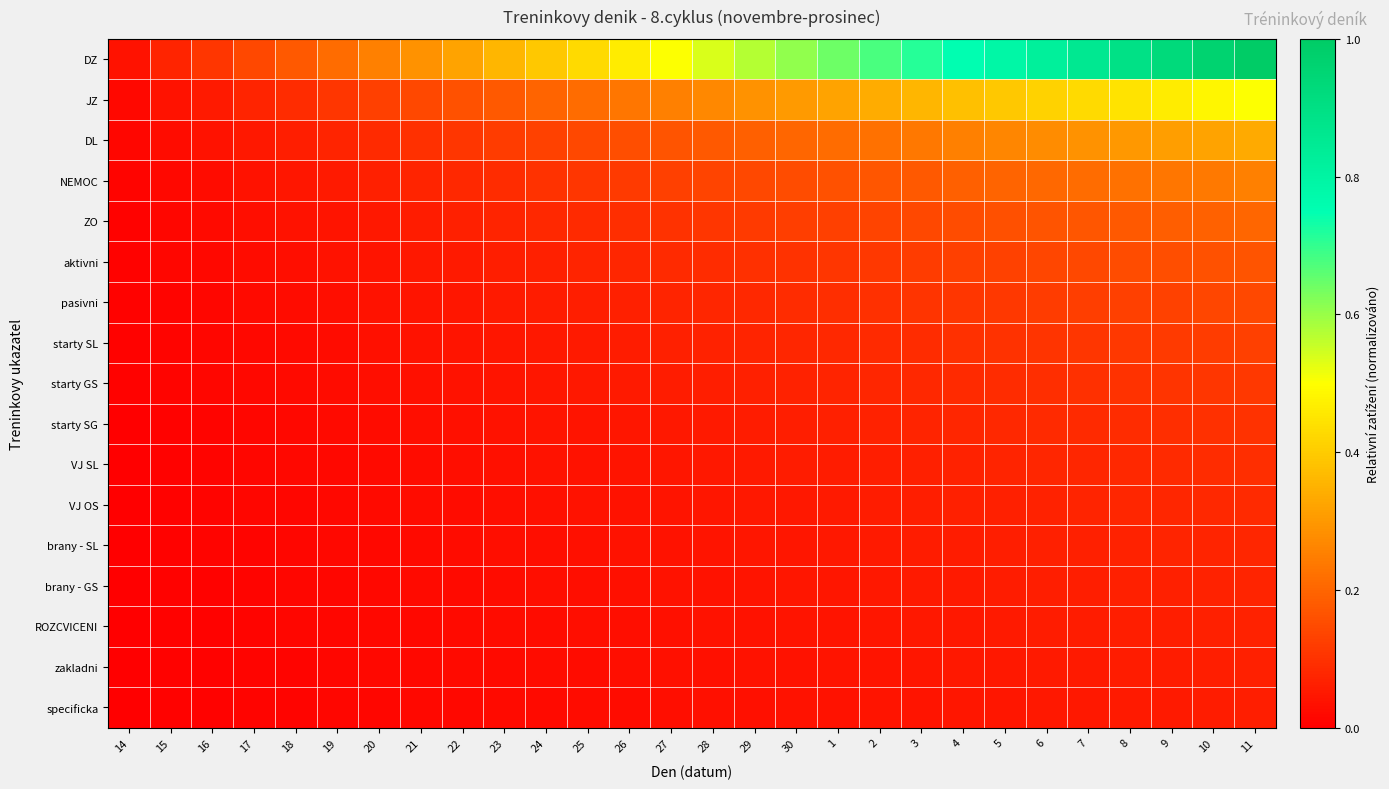

Reading left to right, extract all data points from this chart.

DZ: 14=0.0	15=0.1	16=0.1	17=0.1	18=0.2	19=0.2	20=0.2	21=0.3	22=0.3	23=0.4	24=0.4	25=0.4	26=0.5	27=0.5	28=0.5	29=0.6	30=0.6	1=0.6	2=0.7	3=0.7	4=0.8	5=0.8	6=0.8	7=0.9	8=0.9	9=0.9	10=1.0	11=1.0
JZ: 14=0.0	15=0.0	16=0.1	17=0.1	18=0.1	19=0.1	20=0.1	21=0.1	22=0.2	23=0.2	24=0.2	25=0.2	26=0.2	27=0.2	28=0.3	29=0.3	30=0.3	1=0.3	2=0.3	3=0.4	4=0.4	5=0.4	6=0.4	7=0.4	8=0.4	9=0.5	10=0.5	11=0.5
DL: 14=0.0	15=0.0	16=0.0	17=0.0	18=0.1	19=0.1	20=0.1	21=0.1	22=0.1	23=0.1	24=0.1	25=0.1	26=0.2	27=0.2	28=0.2	29=0.2	30=0.2	1=0.2	2=0.2	3=0.2	4=0.2	5=0.3	6=0.3	7=0.3	8=0.3	9=0.3	10=0.3	11=0.3
NEMOC: 14=0.0	15=0.0	16=0.0	17=0.0	18=0.0	19=0.1	20=0.1	21=0.1	22=0.1	23=0.1	24=0.1	25=0.1	26=0.1	27=0.1	28=0.1	29=0.1	30=0.2	1=0.2	2=0.2	3=0.2	4=0.2	5=0.2	6=0.2	7=0.2	8=0.2	9=0.2	10=0.2	11=0.2
ZO: 14=0.0	15=0.0	16=0.0	17=0.0	18=0.0	19=0.0	20=0.0	21=0.1	22=0.1	23=0.1	24=0.1	25=0.1	26=0.1	27=0.1	28=0.1	29=0.1	30=0.1	1=0.1	2=0.1	3=0.1	4=0.1	5=0.2	6=0.2	7=0.2	8=0.2	9=0.2	10=0.2	11=0.2
aktivni: 14=0.0	15=0.0	16=0.0	17=0.0	18=0.0	19=0.0	20=0.0	21=0.0	22=0.1	23=0.1	24=0.1	25=0.1	26=0.1	27=0.1	28=0.1	29=0.1	30=0.1	1=0.1	2=0.1	3=0.1	4=0.1	5=0.1	6=0.1	7=0.1	8=0.1	9=0.2	10=0.2	11=0.2
pasivni: 14=0.0	15=0.0	16=0.0	17=0.0	18=0.0	19=0.0	20=0.0	21=0.0	22=0.0	23=0.1	24=0.1	25=0.1	26=0.1	27=0.1	28=0.1	29=0.1	30=0.1	1=0.1	2=0.1	3=0.1	4=0.1	5=0.1	6=0.1	7=0.1	8=0.1	9=0.1	10=0.1	11=0.1
starty SL: 14=0.0	15=0.0	16=0.0	17=0.0	18=0.0	19=0.0	20=0.0	21=0.0	22=0.0	23=0.0	24=0.0	25=0.1	26=0.1	27=0.1	28=0.1	29=0.1	30=0.1	1=0.1	2=0.1	3=0.1	4=0.1	5=0.1	6=0.1	7=0.1	8=0.1	9=0.1	10=0.1	11=0.1
starty GS: 14=0.0	15=0.0	16=0.0	17=0.0	18=0.0	19=0.0	20=0.0	21=0.0	22=0.0	23=0.0	24=0.0	25=0.0	26=0.1	27=0.1	28=0.1	29=0.1	30=0.1	1=0.1	2=0.1	3=0.1	4=0.1	5=0.1	6=0.1	7=0.1	8=0.1	9=0.1	10=0.1	11=0.1
starty SG: 14=0.0	15=0.0	16=0.0	17=0.0	18=0.0	19=0.0	20=0.0	21=0.0	22=0.0	23=0.0	24=0.0	25=0.0	26=0.0	27=0.0	28=0.1	29=0.1	30=0.1	1=0.1	2=0.1	3=0.1	4=0.1	5=0.1	6=0.1	7=0.1	8=0.1	9=0.1	10=0.1	11=0.1
VJ SL: 14=0.0	15=0.0	16=0.0	17=0.0	18=0.0	19=0.0	20=0.0	21=0.0	22=0.0	23=0.0	24=0.0	25=0.0	26=0.0	27=0.0	28=0.0	29=0.1	30=0.1	1=0.1	2=0.1	3=0.1	4=0.1	5=0.1	6=0.1	7=0.1	8=0.1	9=0.1	10=0.1	11=0.1
VJ OS: 14=0.0	15=0.0	16=0.0	17=0.0	18=0.0	19=0.0	20=0.0	21=0.0	22=0.0	23=0.0	24=0.0	25=0.0	26=0.0	27=0.0	28=0.0	29=0.0	30=0.1	1=0.1	2=0.1	3=0.1	4=0.1	5=0.1	6=0.1	7=0.1	8=0.1	9=0.1	10=0.1	11=0.1
brany - SL: 14=0.0	15=0.0	16=0.0	17=0.0	18=0.0	19=0.0	20=0.0	21=0.0	22=0.0	23=0.0	24=0.0	25=0.0	26=0.0	27=0.0	28=0.0	29=0.0	30=0.0	1=0.0	2=0.1	3=0.1	4=0.1	5=0.1	6=0.1	7=0.1	8=0.1	9=0.1	10=0.1	11=0.1
brany - GS: 14=0.0	15=0.0	16=0.0	17=0.0	18=0.0	19=0.0	20=0.0	21=0.0	22=0.0	23=0.0	24=0.0	25=0.0	26=0.0	27=0.0	28=0.0	29=0.0	30=0.0	1=0.0	2=0.0	3=0.1	4=0.1	5=0.1	6=0.1	7=0.1	8=0.1	9=0.1	10=0.1	11=0.1
ROZCVICENI: 14=0.0	15=0.0	16=0.0	17=0.0	18=0.0	19=0.0	20=0.0	21=0.0	22=0.0	23=0.0	24=0.0	25=0.0	26=0.0	27=0.0	28=0.0	29=0.0	30=0.0	1=0.0	2=0.0	3=0.0	4=0.0	5=0.1	6=0.1	7=0.1	8=0.1	9=0.1	10=0.1	11=0.1
zakladni: 14=0.0	15=0.0	16=0.0	17=0.0	18=0.0	19=0.0	20=0.0	21=0.0	22=0.0	23=0.0	24=0.0	25=0.0	26=0.0	27=0.0	28=0.0	29=0.0	30=0.0	1=0.0	2=0.0	3=0.0	4=0.0	5=0.0	6=0.1	7=0.1	8=0.1	9=0.1	10=0.1	11=0.1
specificka: 14=0.0	15=0.0	16=0.0	17=0.0	18=0.0	19=0.0	20=0.0	21=0.0	22=0.0	23=0.0	24=0.0	25=0.0	26=0.0	27=0.0	28=0.0	29=0.0	30=0.0	1=0.0	2=0.0	3=0.0	4=0.0	5=0.0	6=0.0	7=0.1	8=0.1	9=0.1	10=0.1	11=0.1